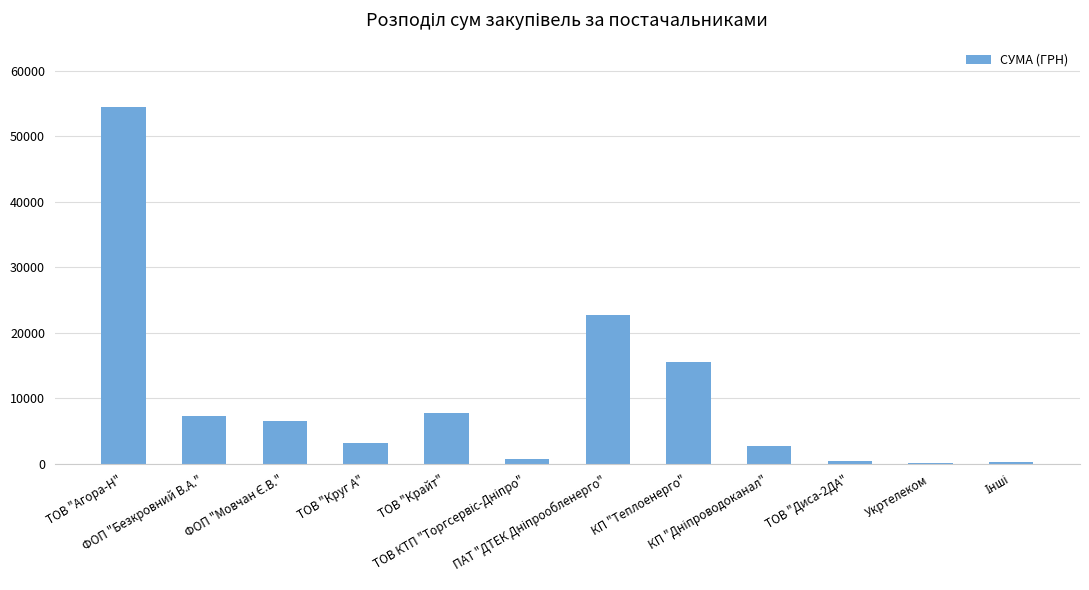

What is the sum of all values?

121839.8